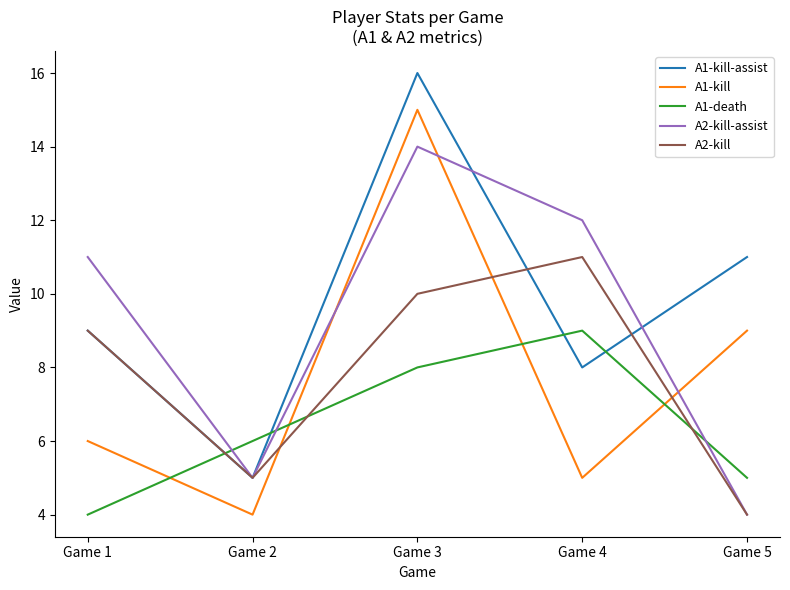

At which label does A2-kill-assist reach its minimum?

Game 5